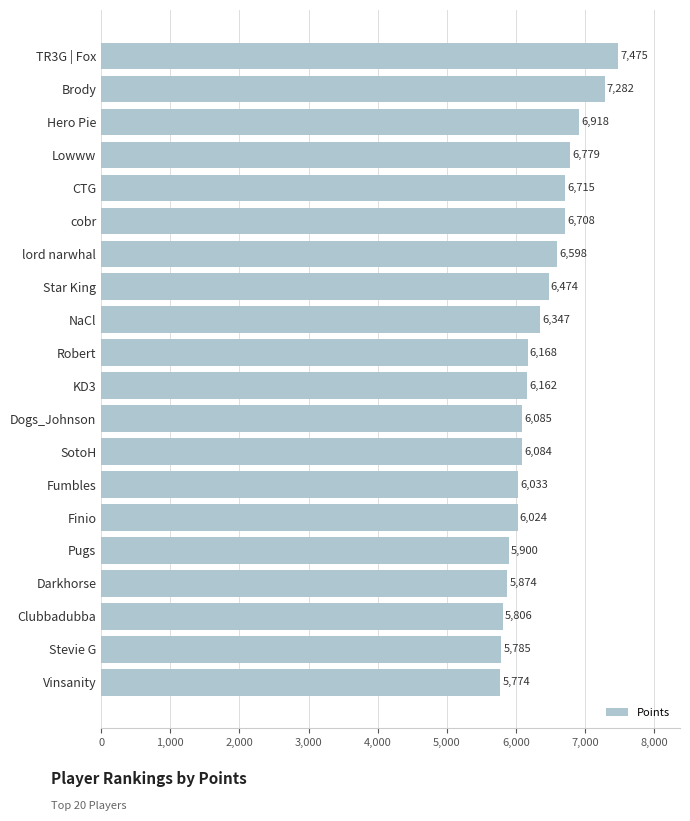

List the labels in order of value, largest first.

TR3G | Fox, Brody, Hero Pie, Lowww, CTG, cobr, lord narwhal, Star King, NaCl, Robert, KD3, Dogs_Johnson, SotoH, Fumbles, Finio, Pugs, Darkhorse, Clubbadubba, Stevie G, Vinsanity